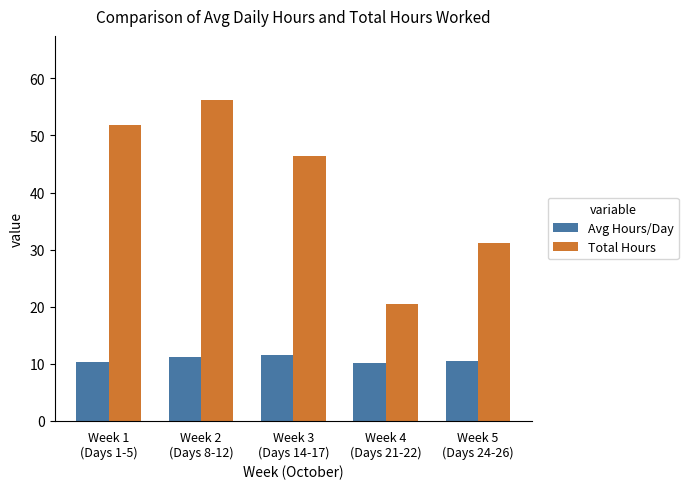

Read the Avg Hours/Day value at Week 3
(Days 14-17).

11.6